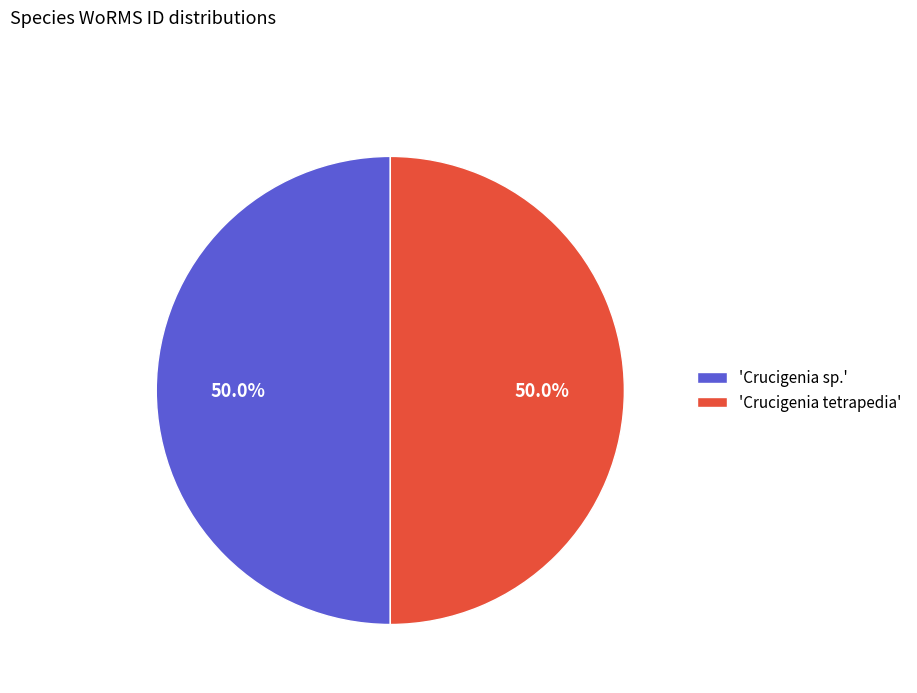

What is the total percentage of 'Crucigenia tetrapedia' and 'Crucigenia sp.'?

100.0%